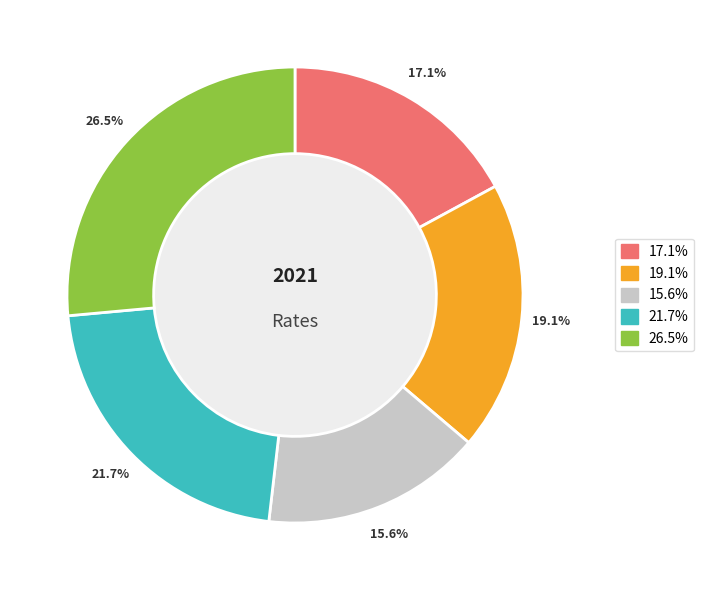

Is the sum of 19.1% and 15.6% greater than half?

No